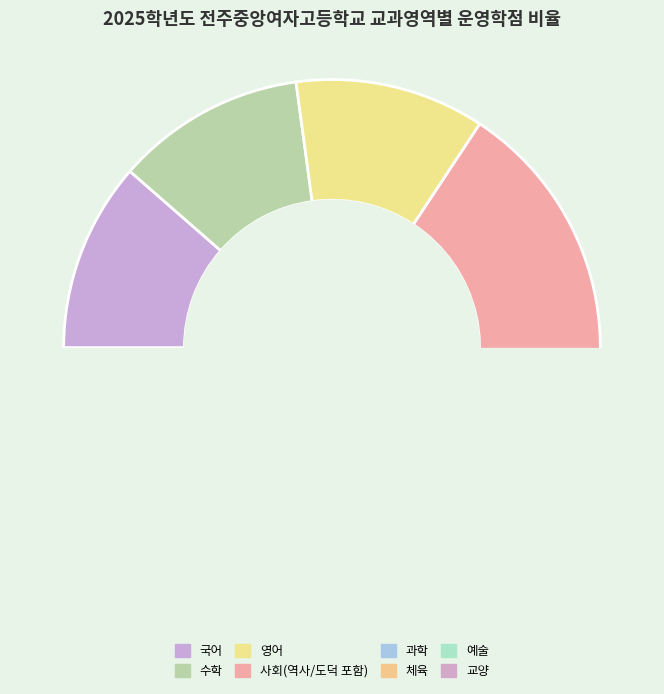

True or false: 사회(역사/도덕 포함) accounts for 34% of the total.

False